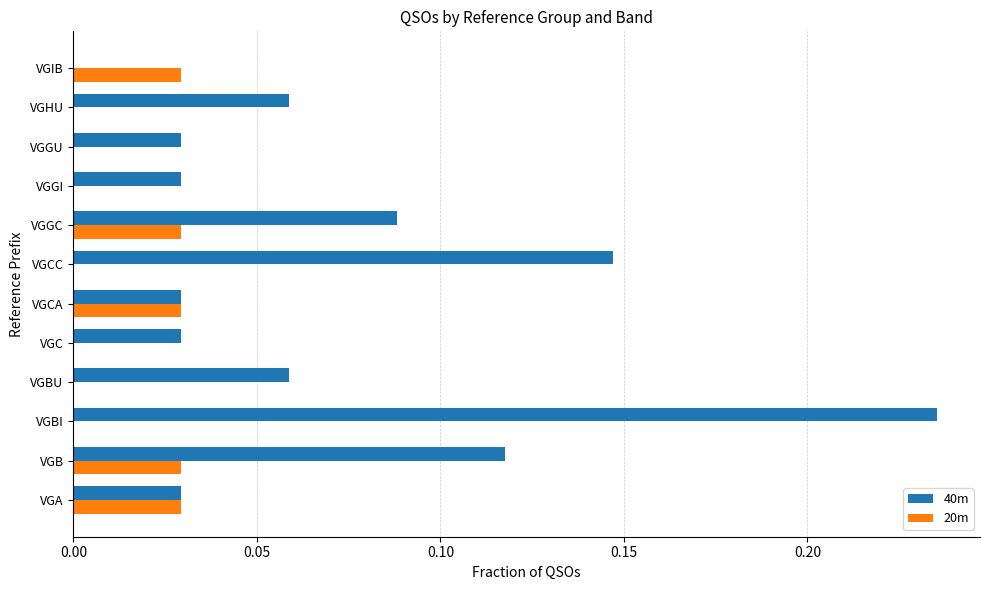

At which category does the chart reach its peak across all series?

VGBI